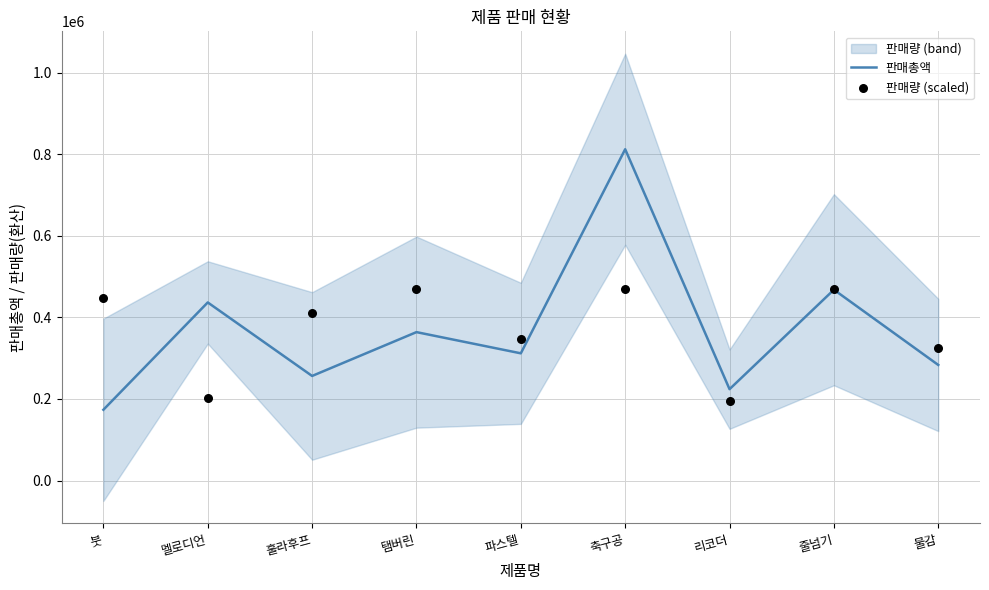

What is the total value across all series at 탬버린?

832647.2